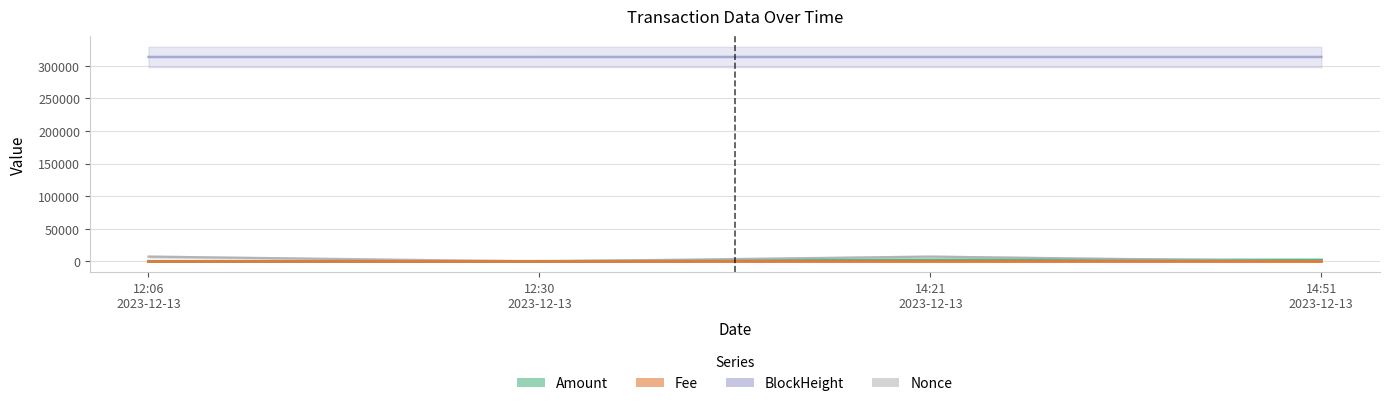

Does the chart have visible grid lines?

Yes